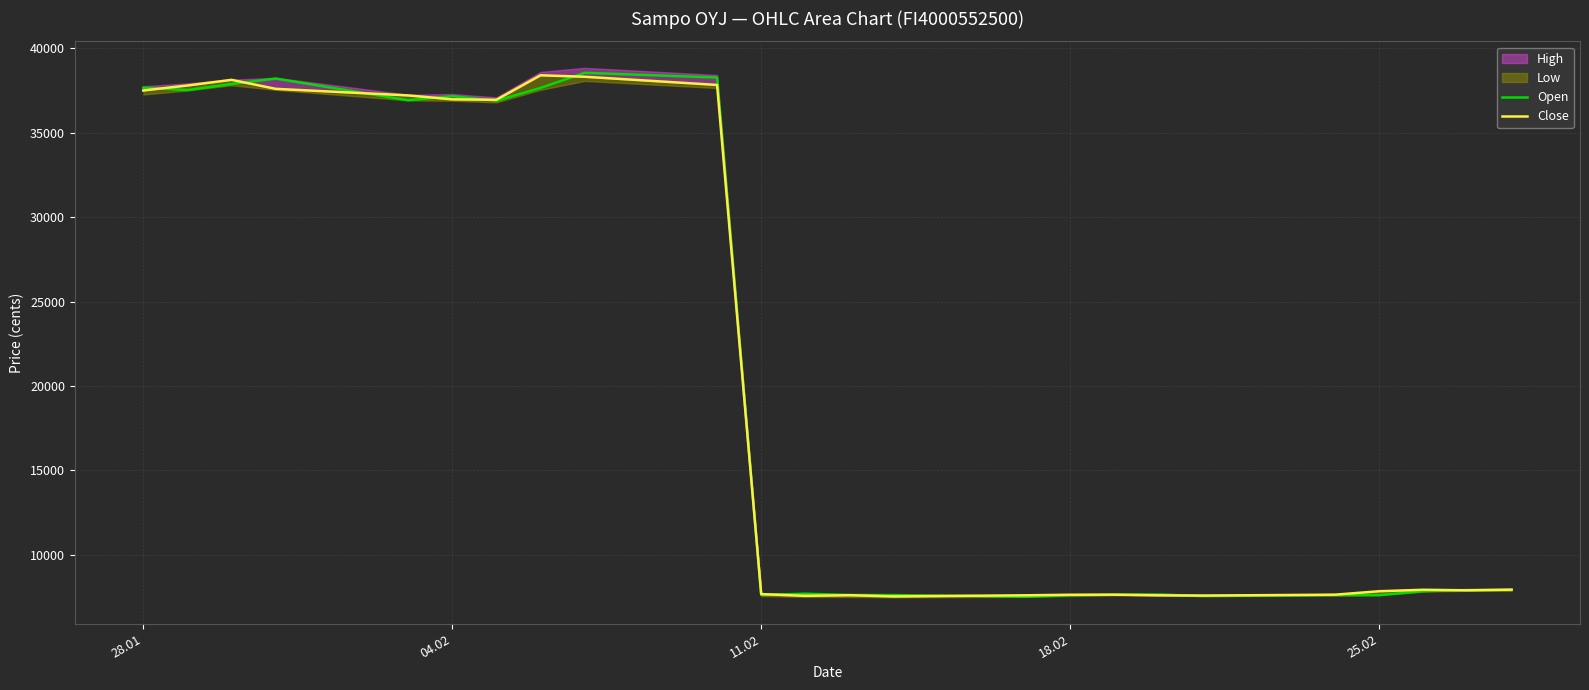

True or false: Close and Open intersect in this chart.

True